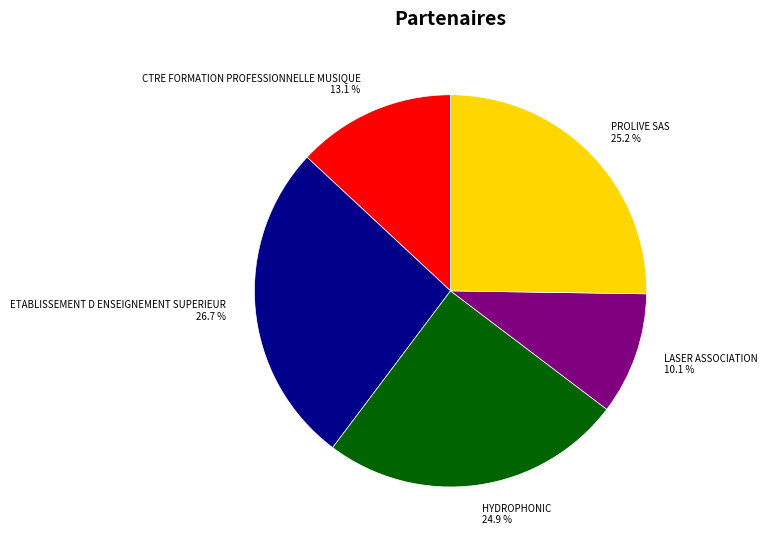

Combined, do LASER ASSOCIATION and HYDROPHONIC account for over 50%?

No